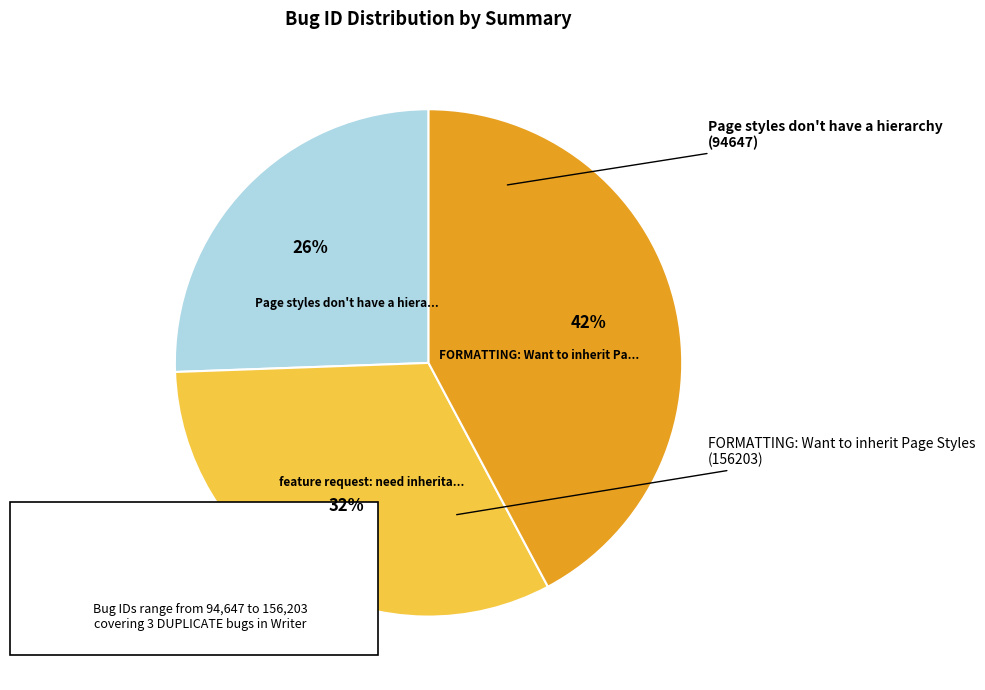

Which category has the biggest portion of the pie?

FORMATTING: Want to inherit Page Styles